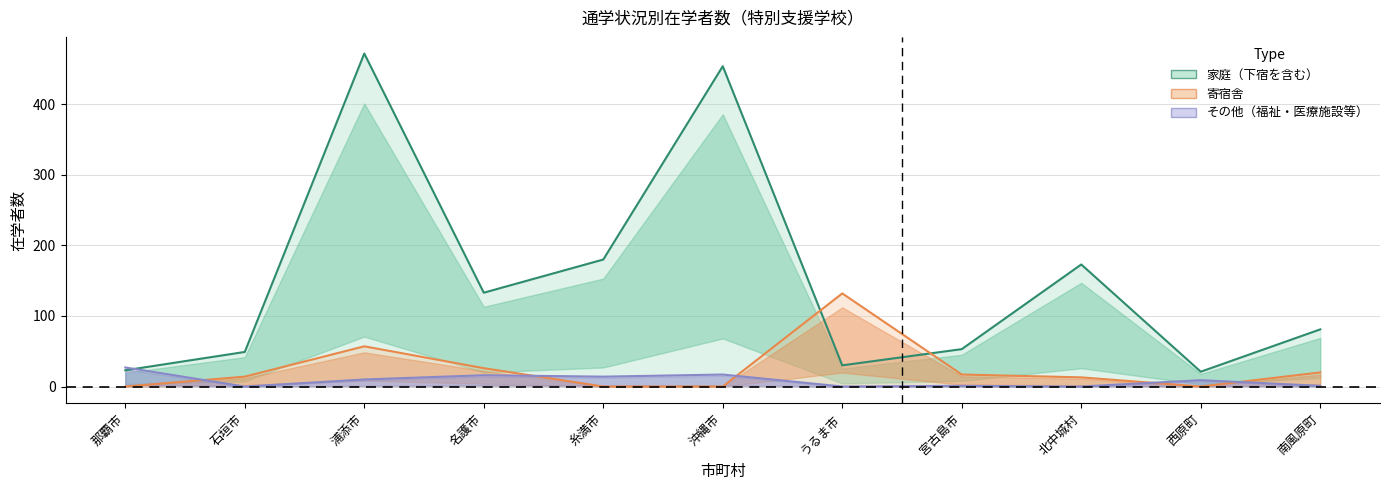

Which category has the highest value across all series?

浦添市